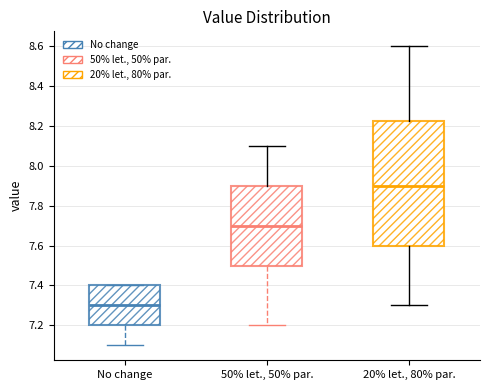

Reading left to right, transcribe this box plot: for each box, give where its median line is, the range the box spans, and where its two whiskers end, as read against the y-axis. The values are not printed on the chart, so give them approximately, as read against the axis.

No change: median 7.30, box 7.20 to 7.40, whiskers 7.10 to 7.40
50% let., 50% par.: median 7.70, box 7.50 to 7.90, whiskers 7.20 to 8.10
20% let., 80% par.: median 7.90, box 7.60 to 8.22, whiskers 7.30 to 8.60